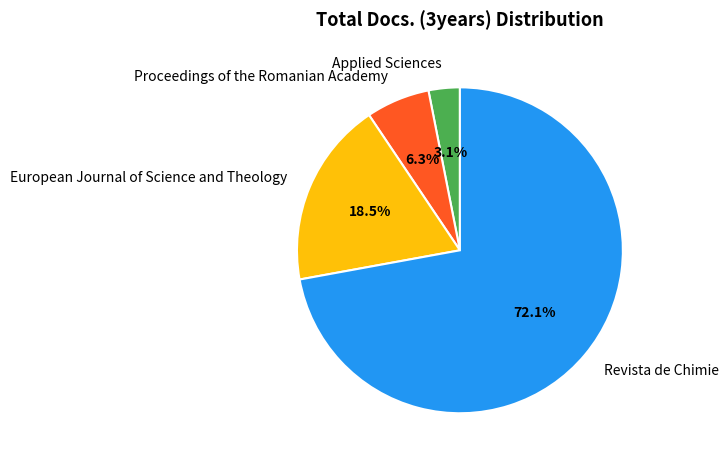

Combined, what portion of the pie is Proceedings of the Romanian Academy and European Journal of Science and Theology?

24.8%